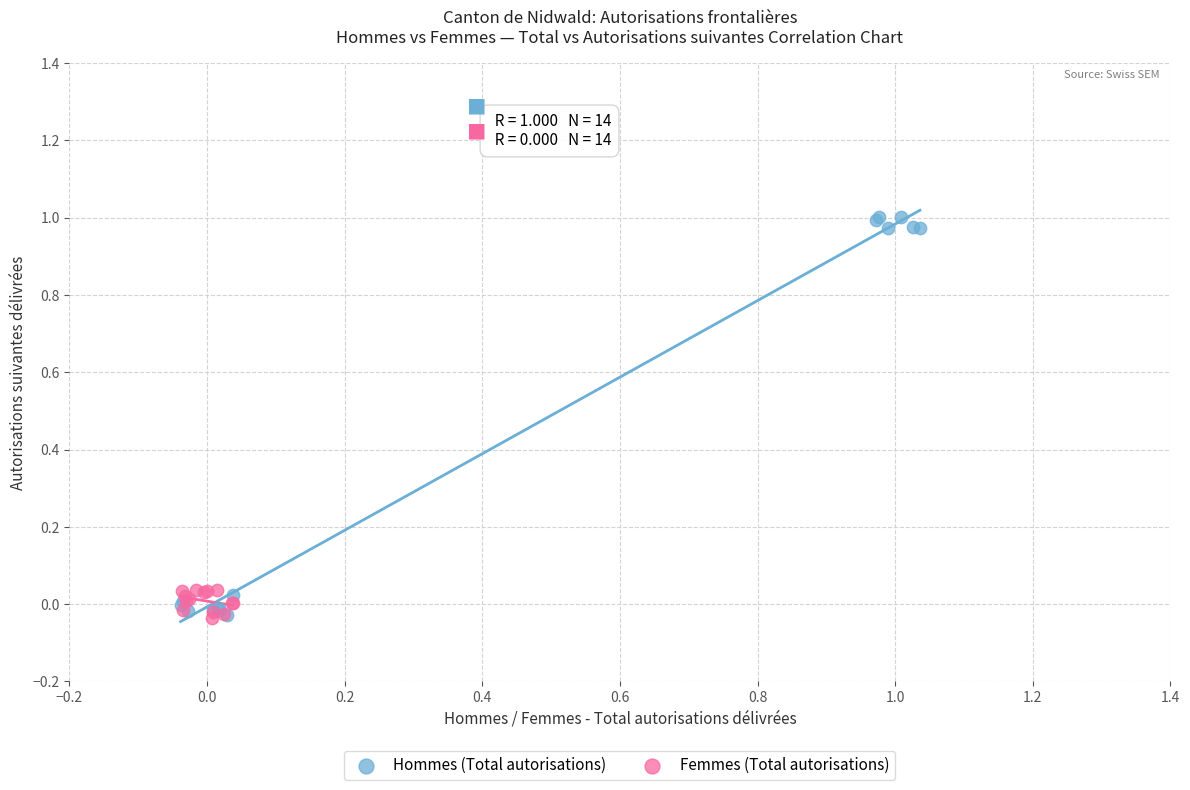

Which series has the widest spread of Y values?

Hommes (Total autorisations)